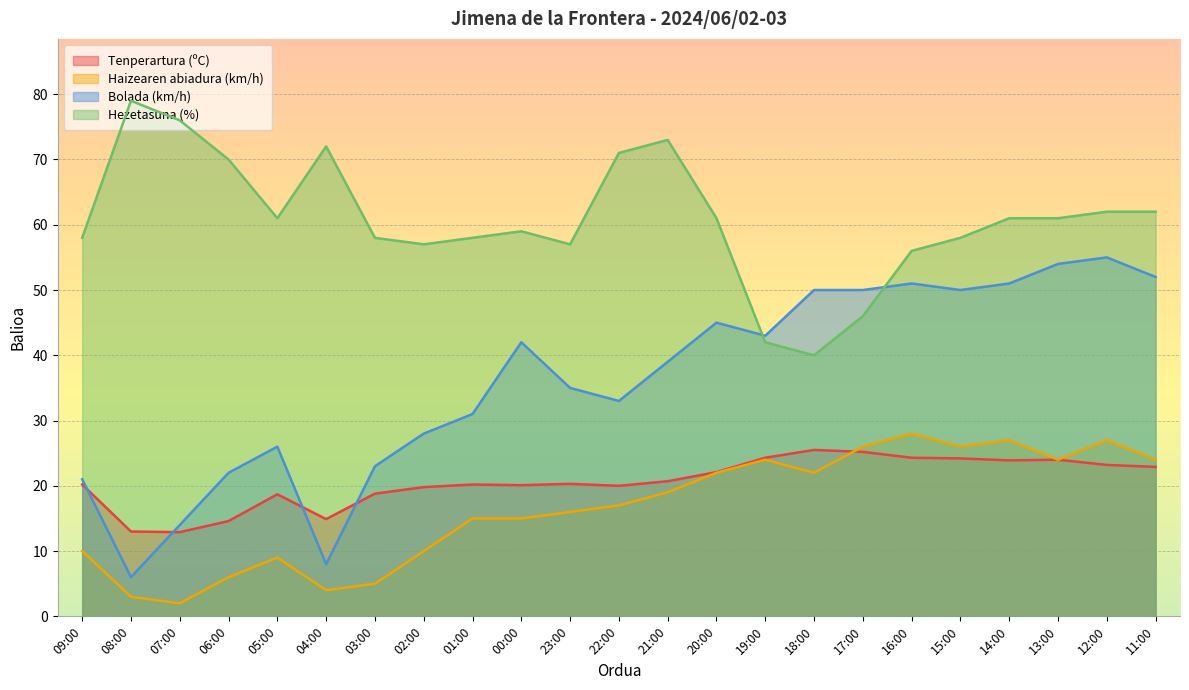

What is the total value across all series at 17:00?

147.2